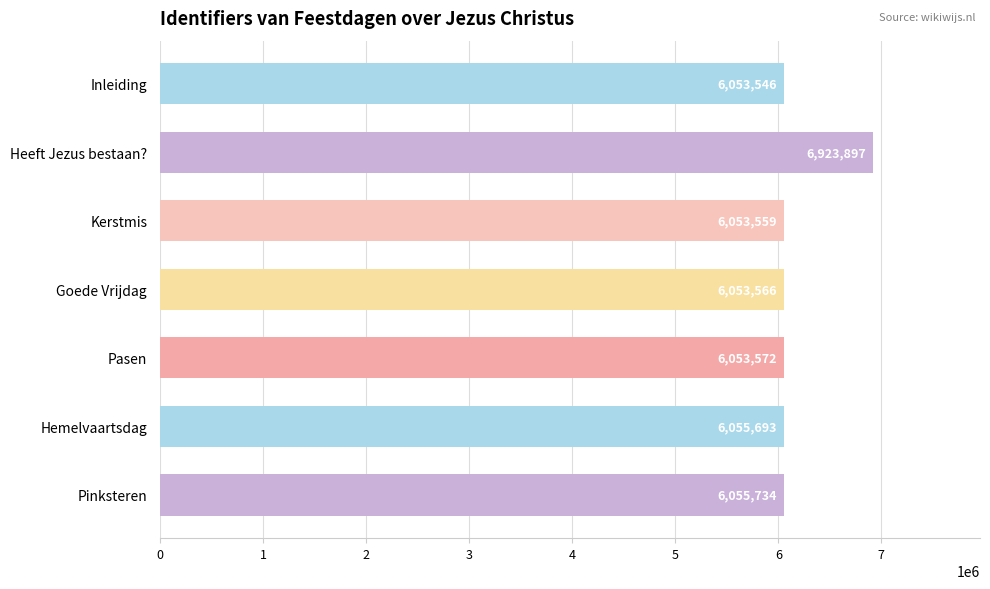

What is the value of the 2nd bar from the top?

6923897